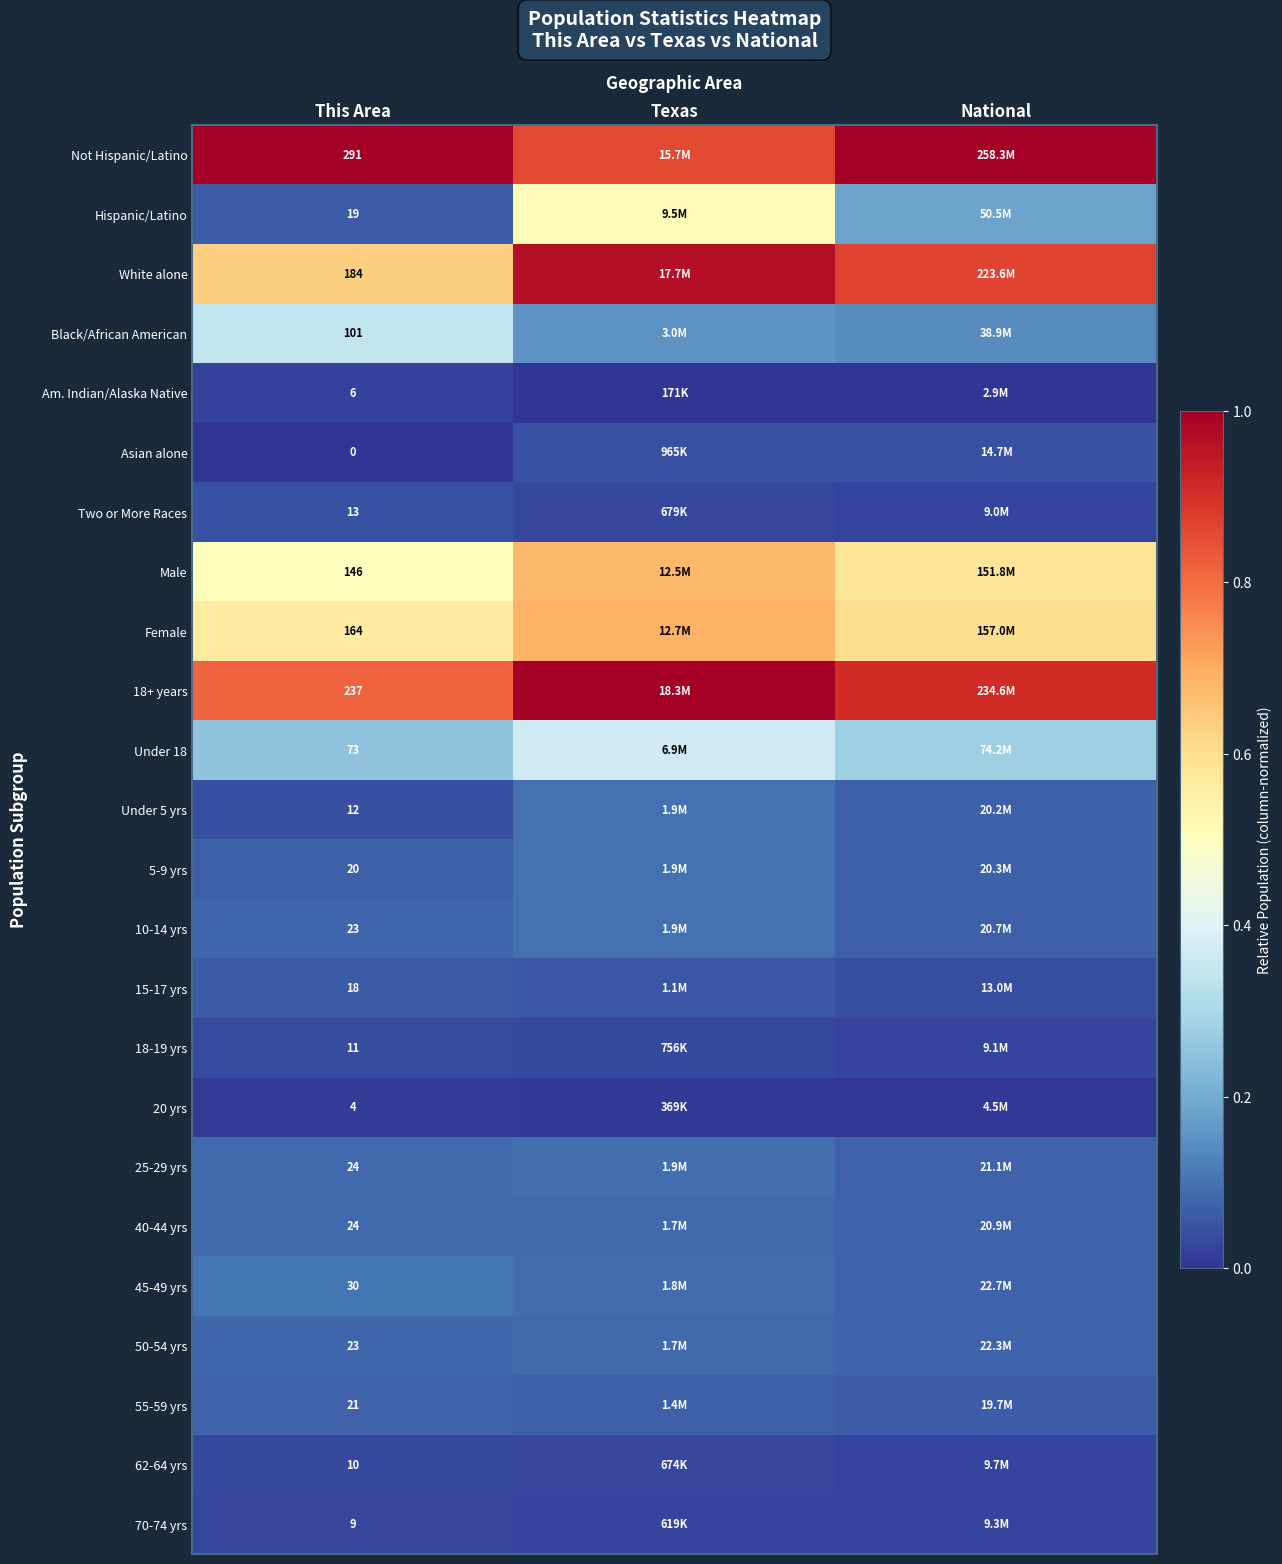

Is it true that 55-59 yrs equals 0.1 at This Area?

True